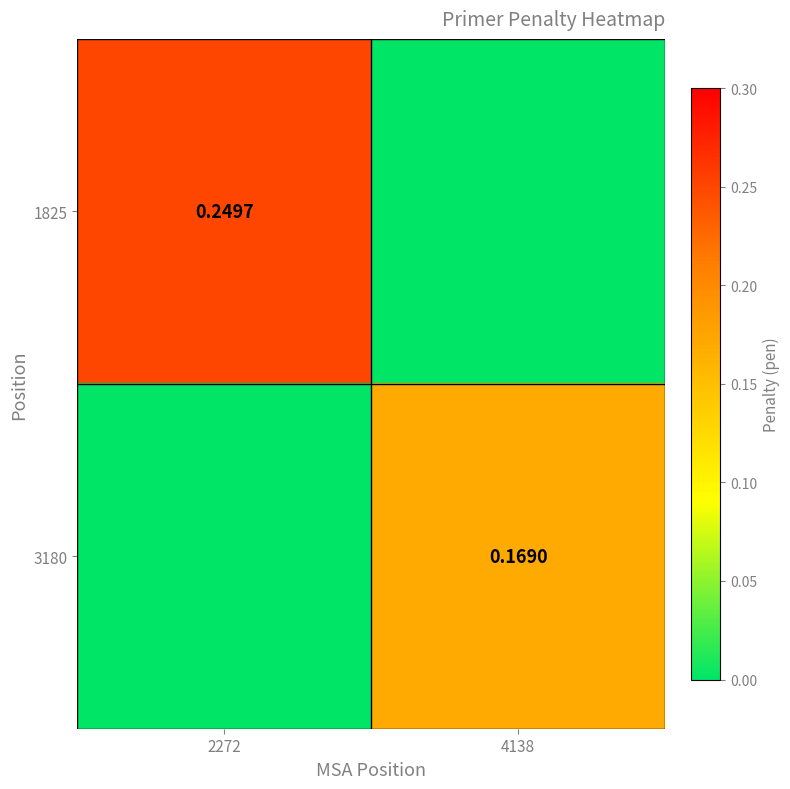

Rank the series by their maximum value, from lowest to highest.

3180, 1825